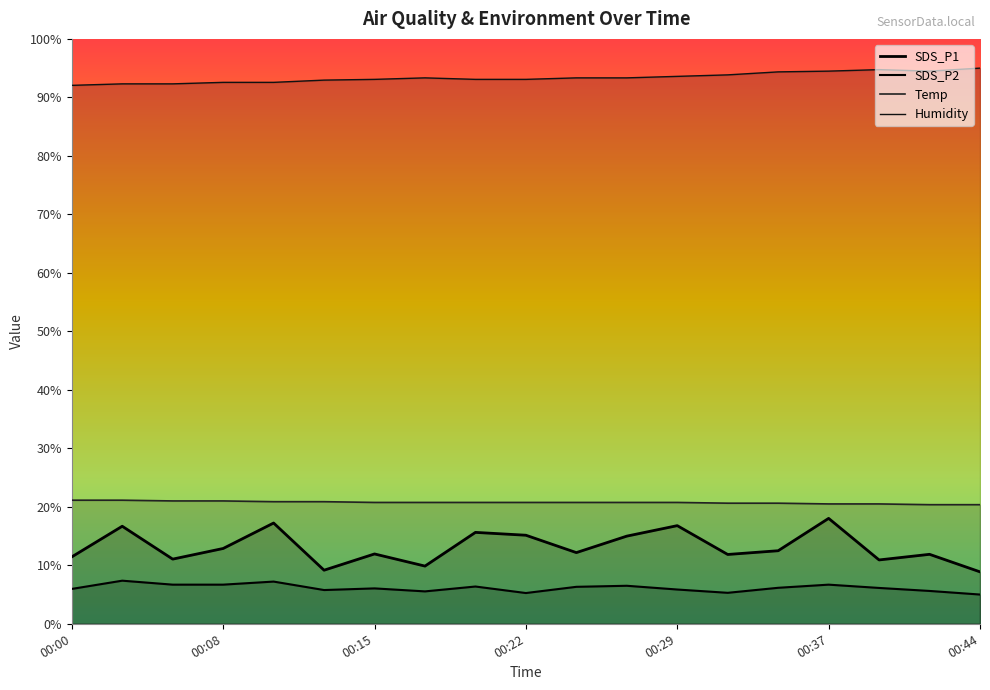

True or false: Temp and Humidity cross at least once.

False